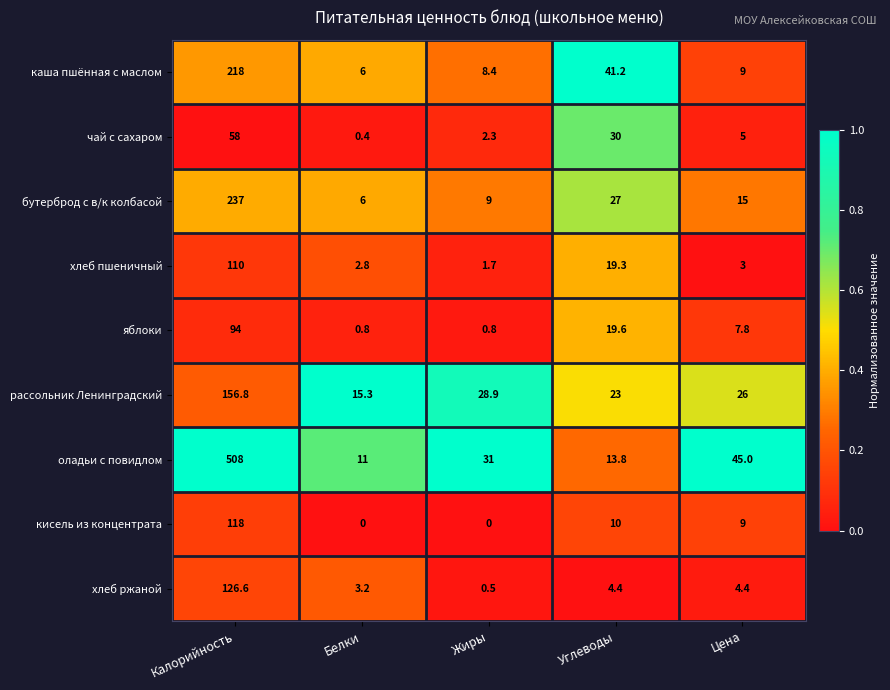

What is the total value across all series at Калорийность?

1626.4